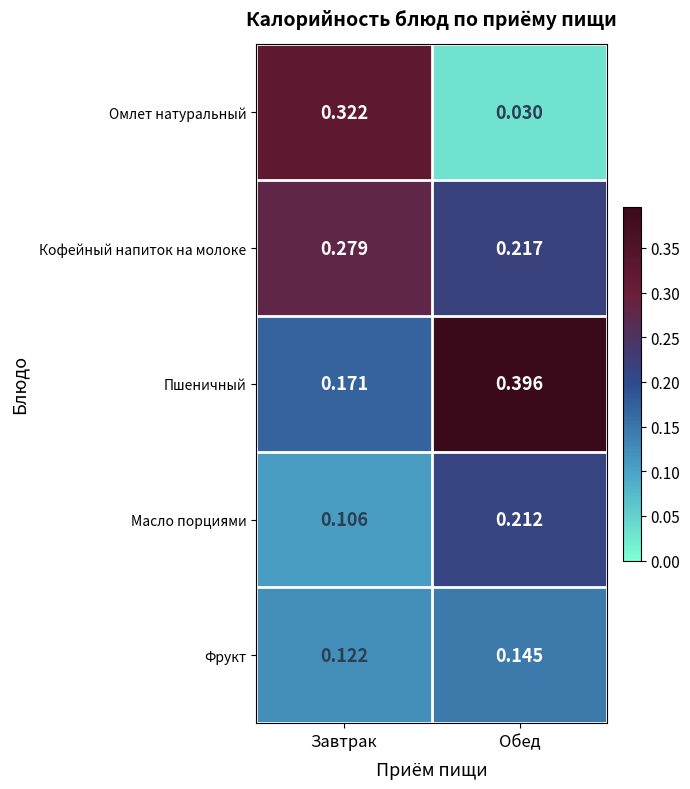

Which series has the largest range (max minus min)?

Омлет натуральный